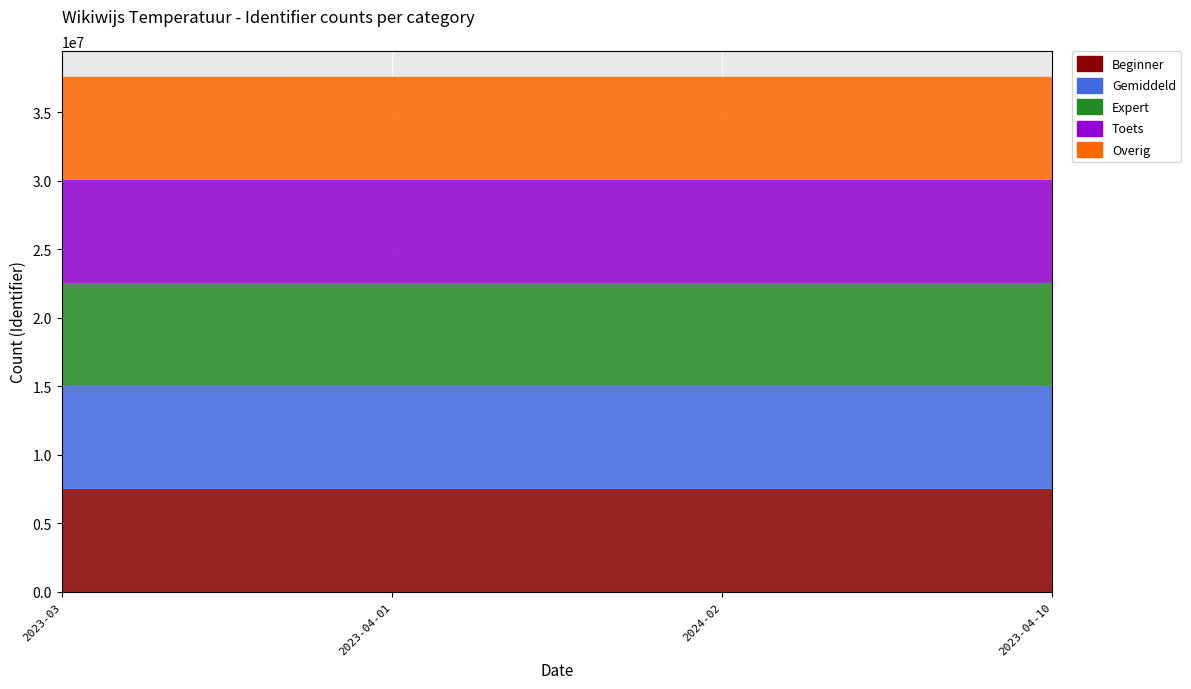

Reading left to right, what are all the values shown in this chart?

Beginner: 2023-03=7513122	2023-04-01=7513125	2024-02=7513126	2023-04-10=7513127
Gemiddeld: 2023-03=7513123	2023-04-01=7513129	2024-02=7513132	2023-04-10=7513134
Expert: 2023-03=7513124	2023-04-01=7513139	2024-02=7513140	2023-04-10=7513141
Toets: 2023-03=7515545	2023-04-01=7516323	2024-02=7516377	2023-04-10=7516420
Overig: 2023-03=7513075	2023-04-01=7513076	2024-02=7513087	2023-04-10=7513147